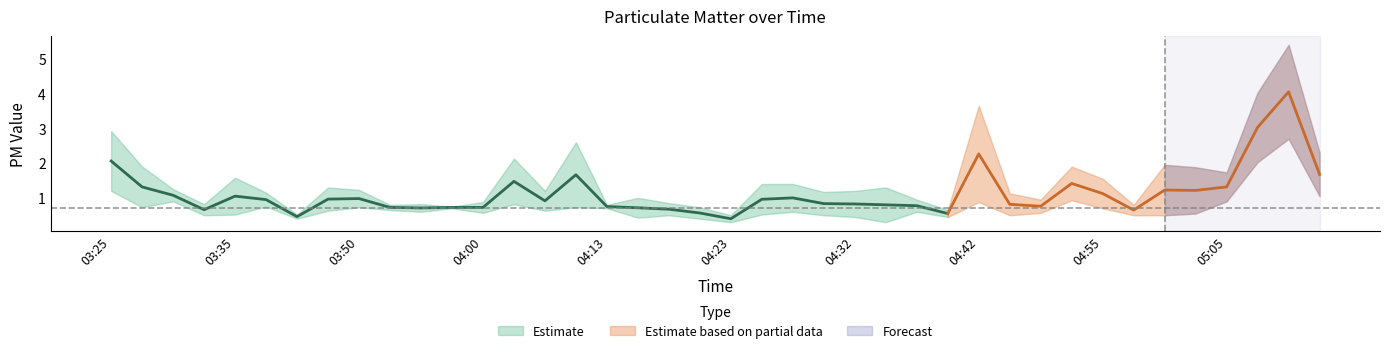

Reading left to right, what are all the values shown in this chart?

SDS_P1: SDS_P1=2.9	SDS_P2=1.9	2=1.2	3=0.8	4=1.6	5=1.1	6=0.5	7=1.3	8=1.2	9=0.8	10=0.8	11=0.8	12=0.9	13=2.1	14=1.2	15=2.6	16=0.8	17=1.0	18=0.8	19=0.7	20=0.5	21=1.4	22=1.4	23=1.2	24=1.2	25=1.3	26=0.9	27=0.7	28=3.6	29=1.1	30=0.9	31=1.9	32=1.6	33=0.8	34=1.9	35=1.9	36=1.7	37=4.0	38=5.4	39=2.3
SDS_P2: SDS_P1=1.2	SDS_P2=0.7	2=0.9	3=0.5	4=0.5	5=0.8	6=0.4	7=0.6	8=0.7	9=0.7	10=0.6	11=0.7	12=0.6	13=0.8	14=0.6	15=0.7	16=0.7	17=0.4	18=0.5	19=0.4	20=0.3	21=0.5	22=0.6	23=0.5	24=0.5	25=0.3	26=0.6	27=0.5	28=0.9	29=0.5	30=0.6	31=0.9	32=0.7	33=0.5	34=0.5	35=0.6	36=0.9	37=2.0	38=2.7	39=1.1